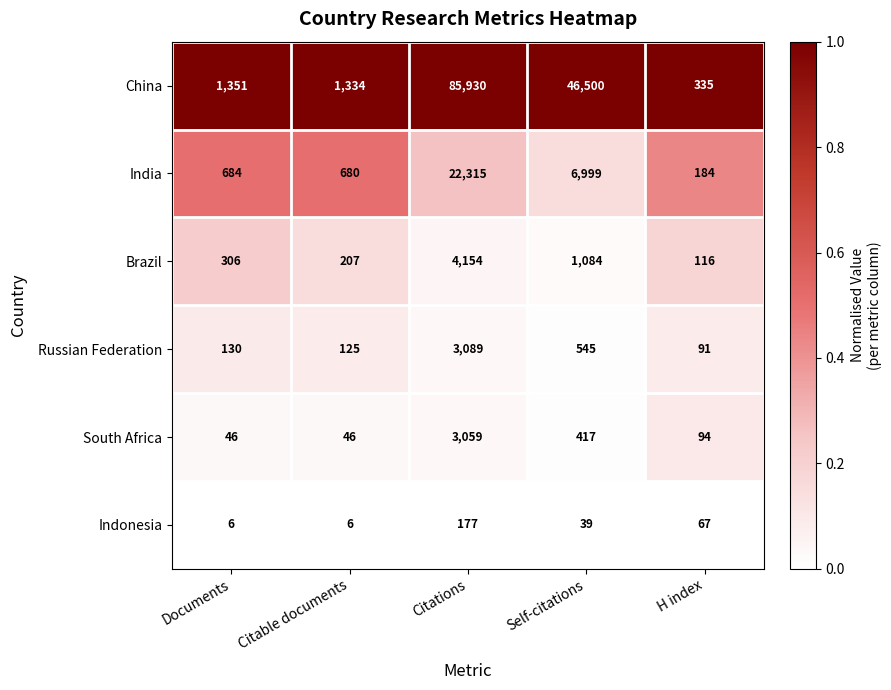

The value of China at Citable documents is 1334. True or false?

True